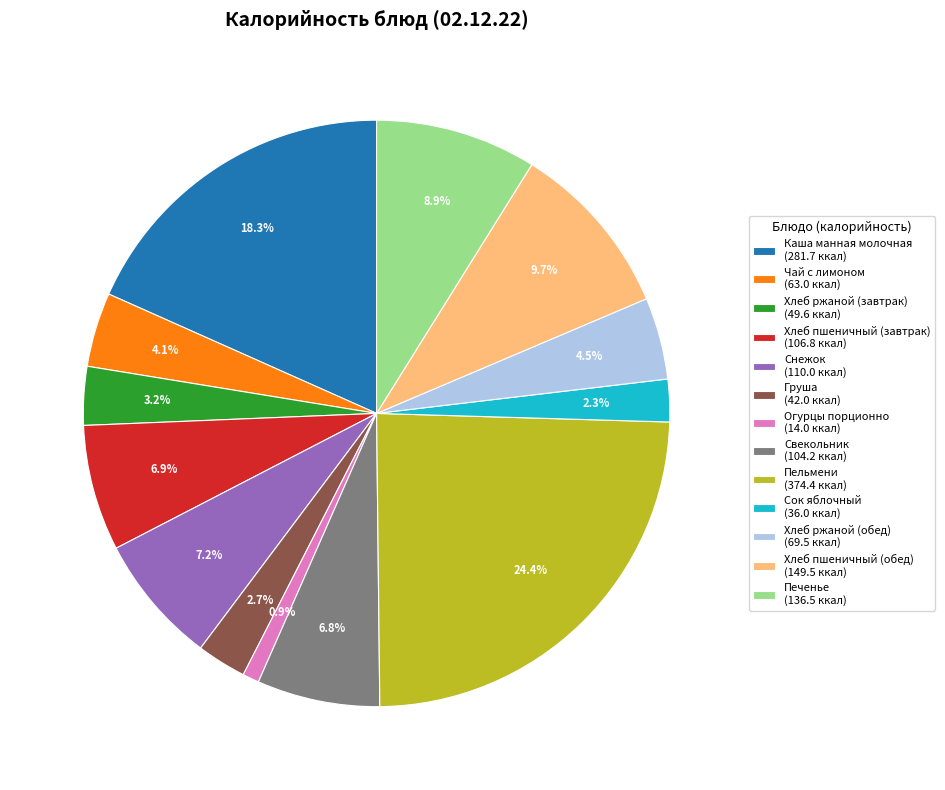

Does Свекольник represent more than half of the total?

No